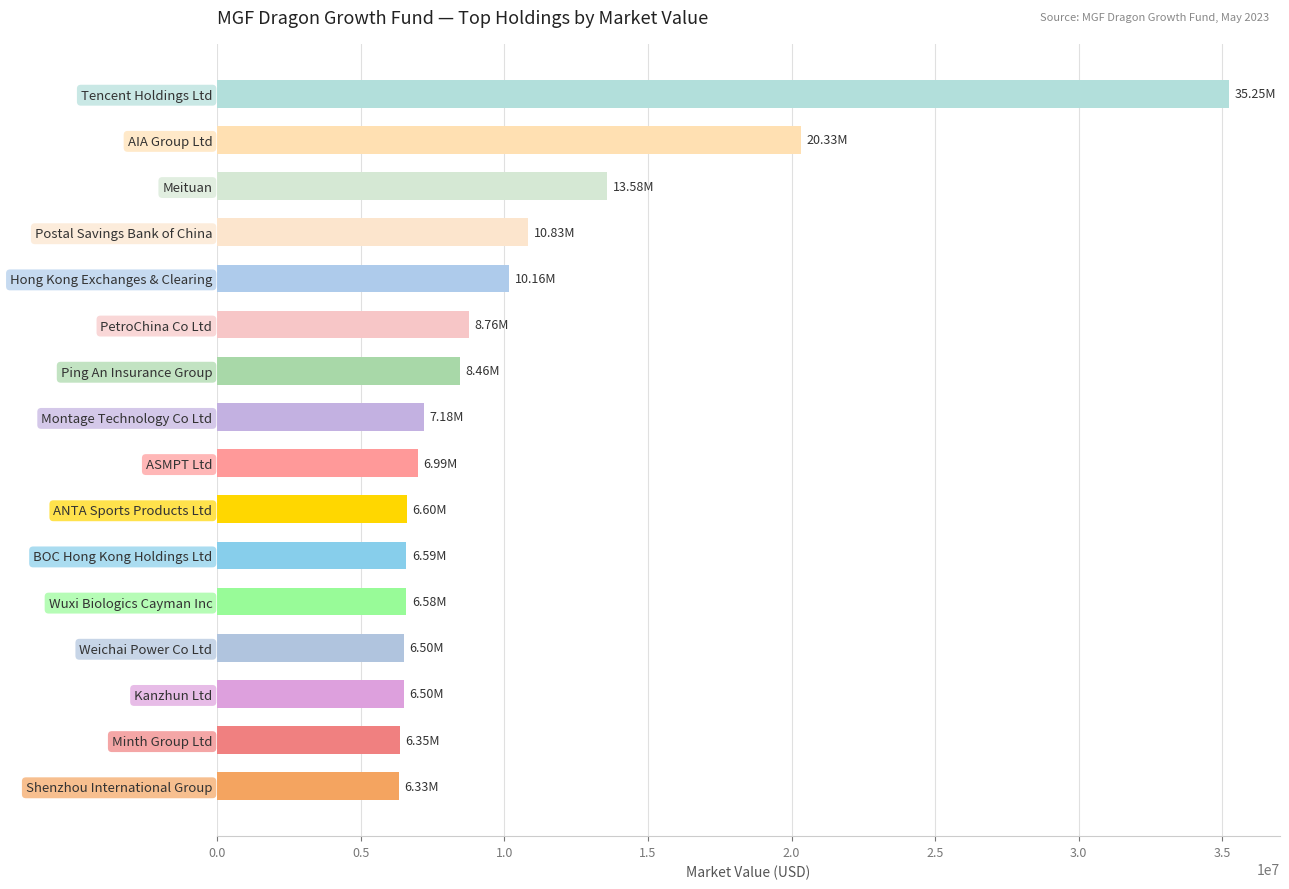

Which label corresponds to the largest value in the chart?

Tencent Holdings Ltd